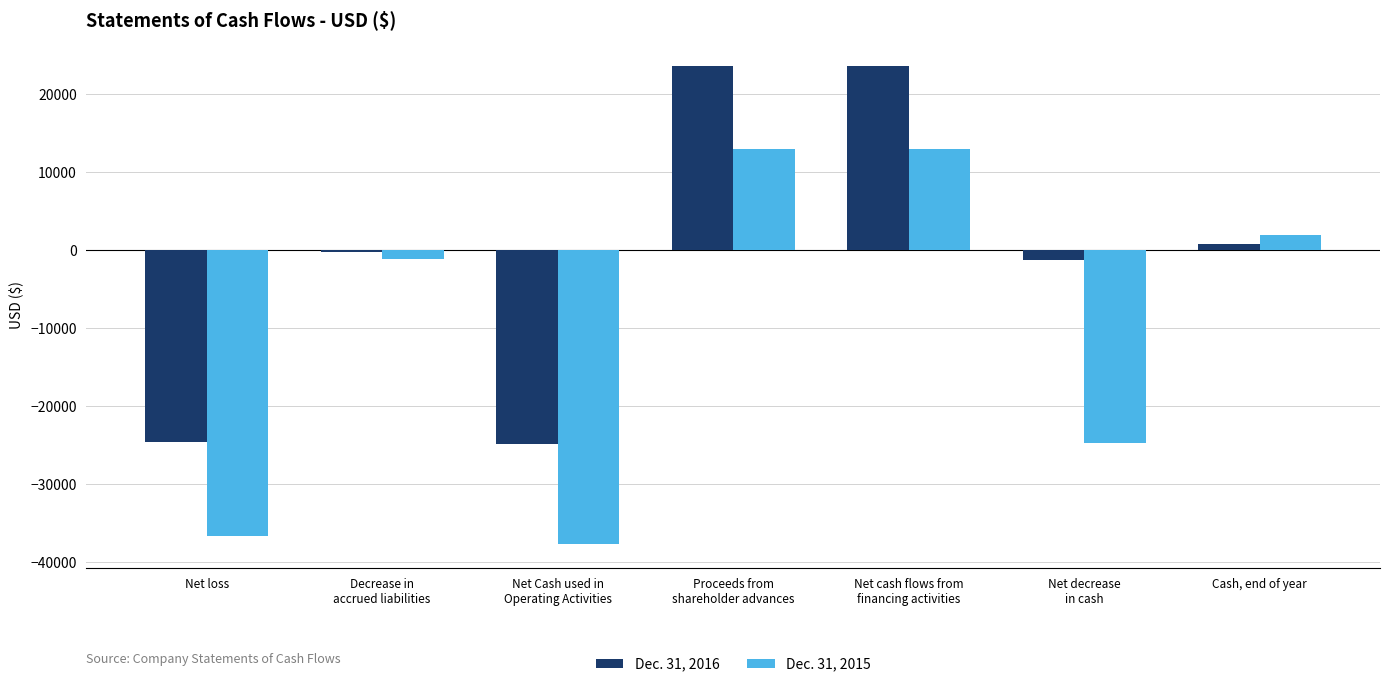

How many data points in Dec. 31, 2015 are above -1131?

3